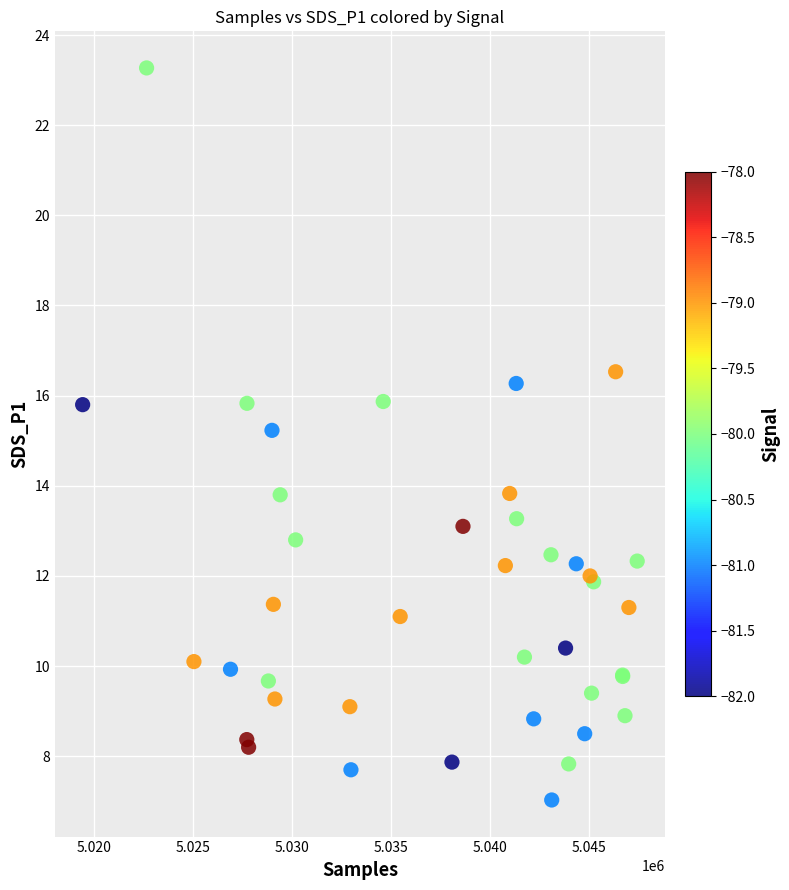

What Y value in the scatter plot is closest to 15?

15.2